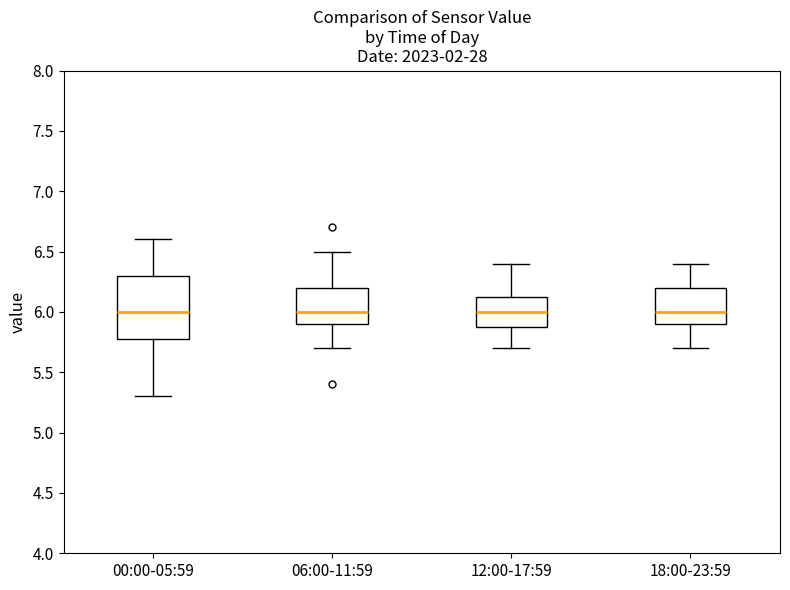

Reading left to right, transcribe this box plot: for each box, give where its median line is, the range the box spans, and where its two whiskers end, as read against the y-axis. The values are not printed on the chart, so give them approximately, as read against the axis.

00:00-05:59: median 6.00, box 5.80 to 6.30, whiskers 5.30 to 6.60
06:00-11:59: median 6.00, box 5.90 to 6.20, whiskers 5.70 to 6.50
12:00-17:59: median 6.00, box 5.90 to 6.15, whiskers 5.70 to 6.40
18:00-23:59: median 6.00, box 5.90 to 6.20, whiskers 5.70 to 6.40